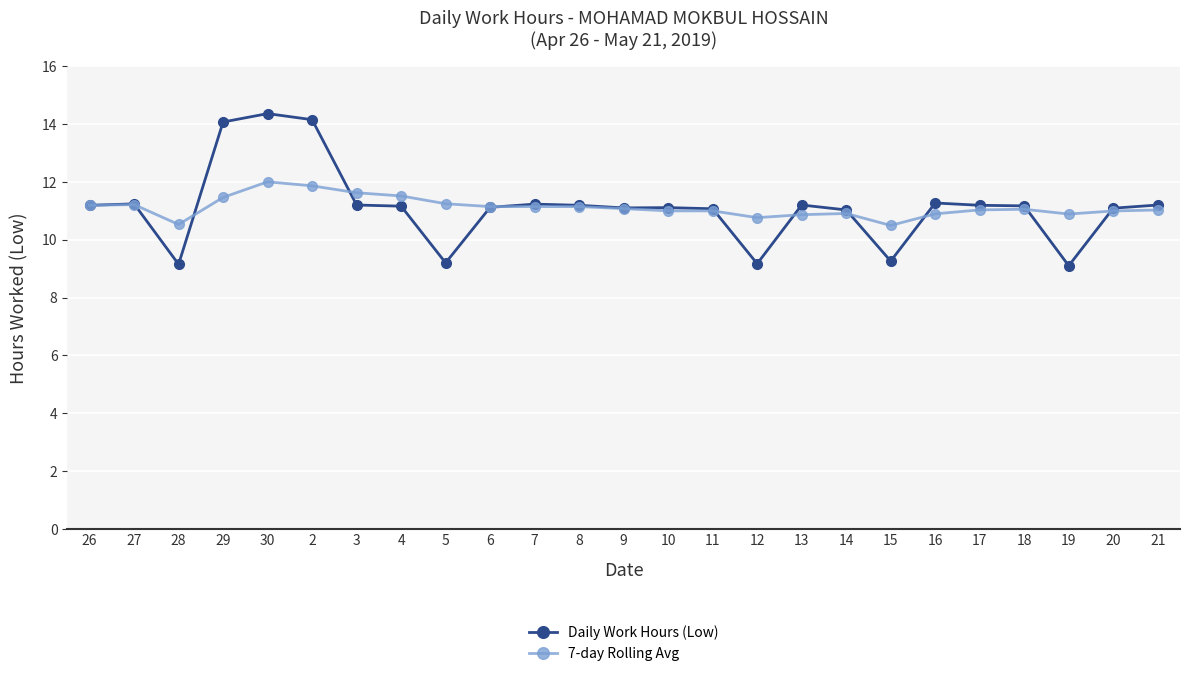

What is the value of the Daily Work Hours (Low) point at the 9th from the left?

9.2